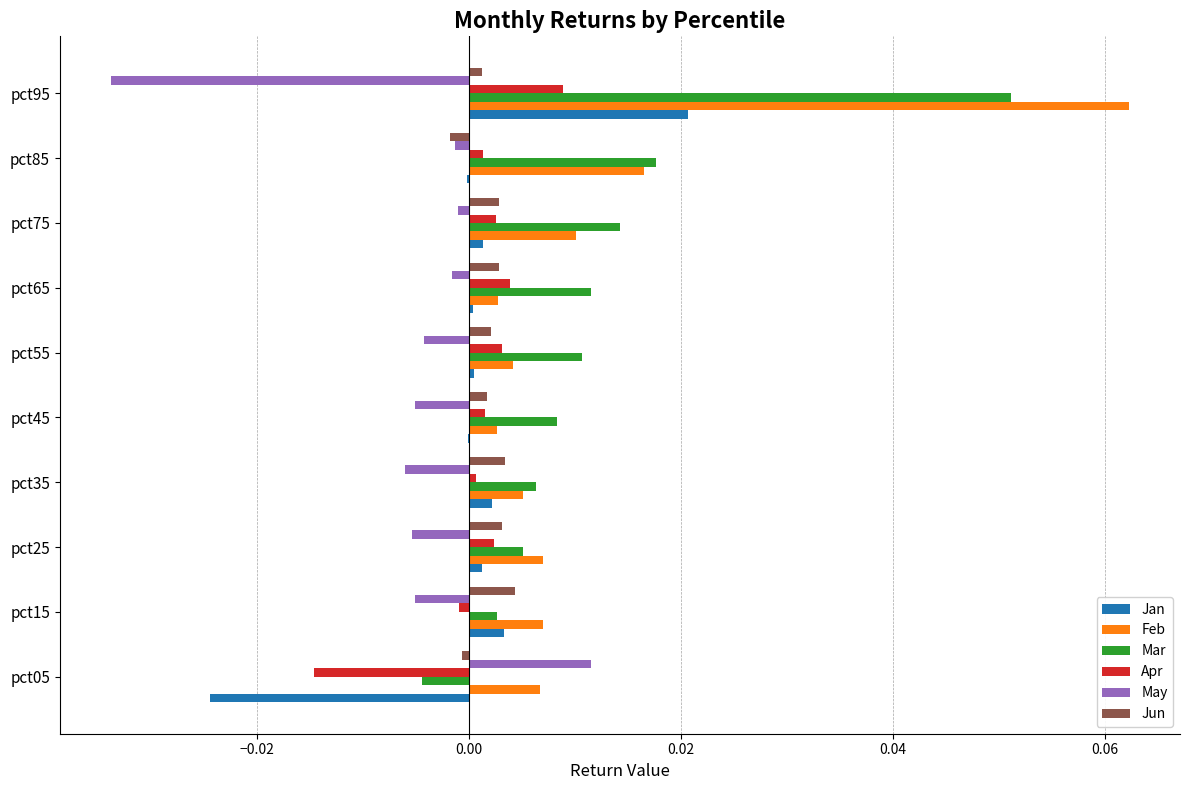

True or false: Mar has a value of 0.0 at pct55.

True